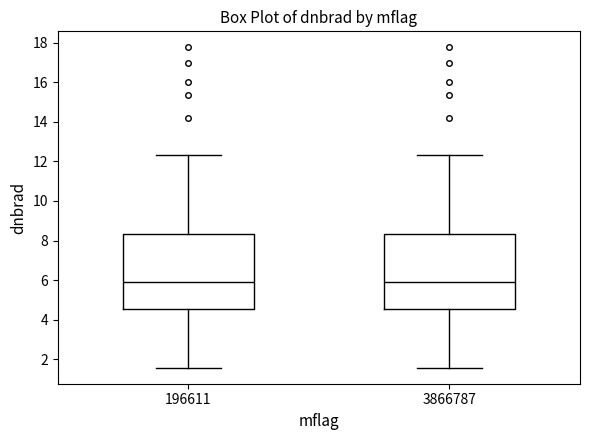

Reading left to right, read every box against the y-axis: the position of its median line, the range the box covers, and the ends of its whiskers. The values are not printed on the chart, so give them approximately, as read against the axis.

196611: median 6.0, box 4.6 to 8.4, whiskers 1.6 to 12.4
3866787: median 6.0, box 4.6 to 8.4, whiskers 1.6 to 12.4